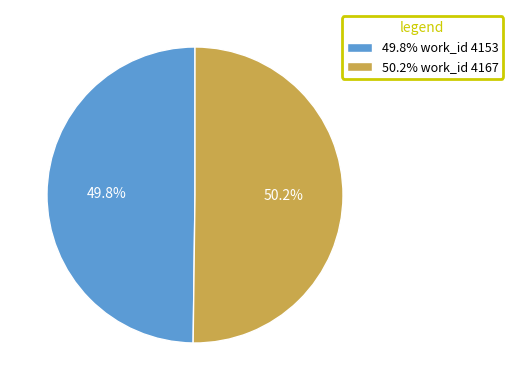

Is there any slice that represents more than half of the pie?

Yes